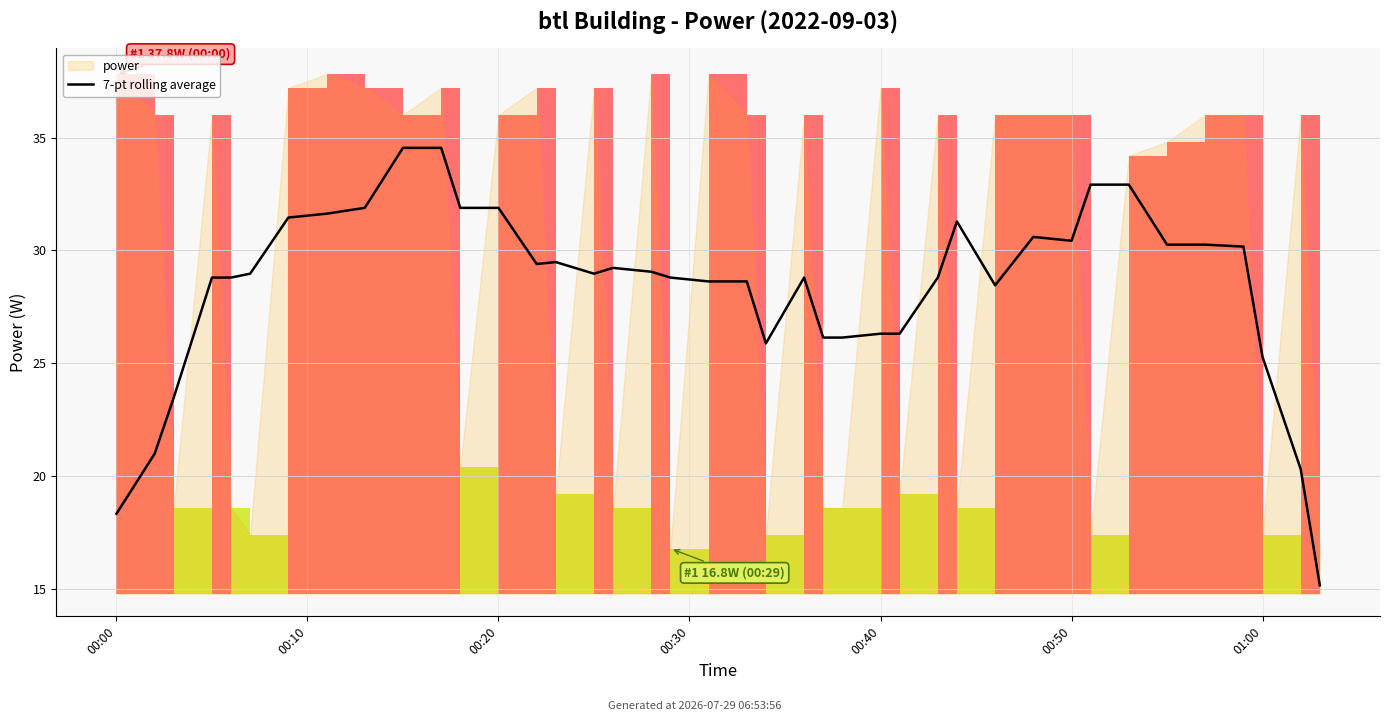

Read the value at 8.

31.9